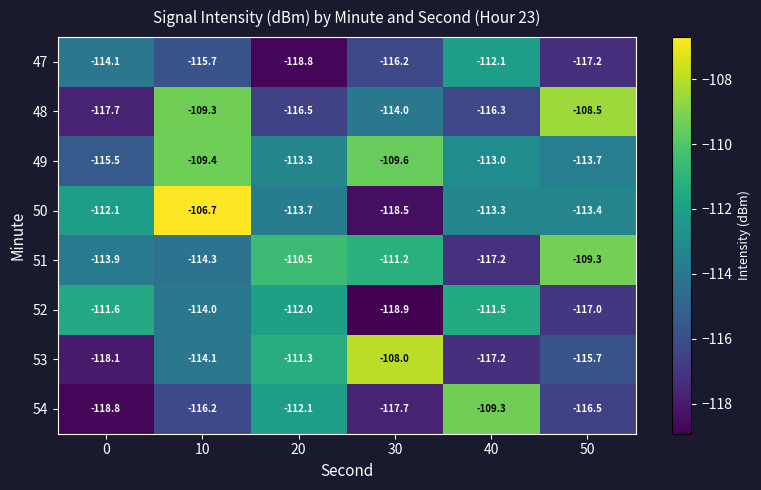

What is the approximate value of 49 at 20?

-113.3